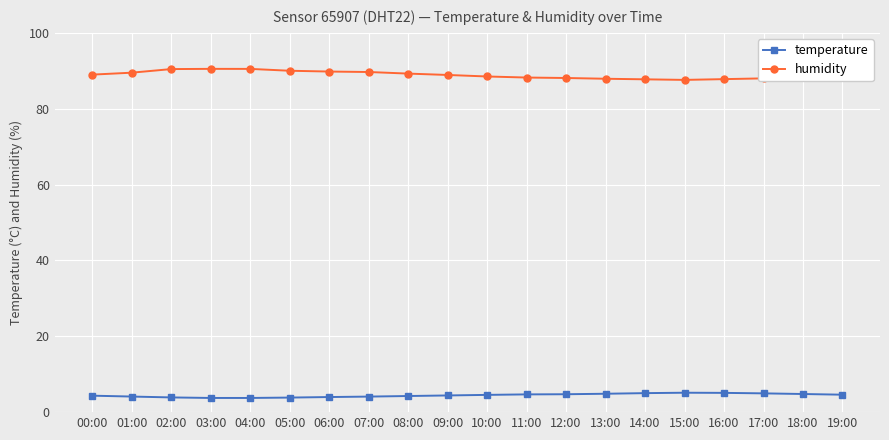

At 16:00, list the series in order from largest to smallest.

humidity, temperature